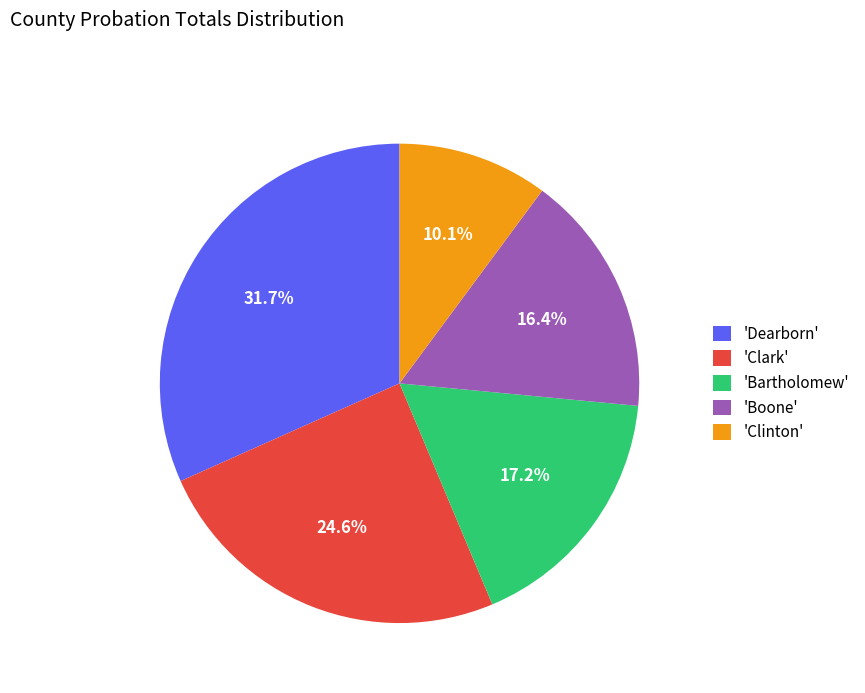

Which category has the smallest portion of the pie?

'Clinton'